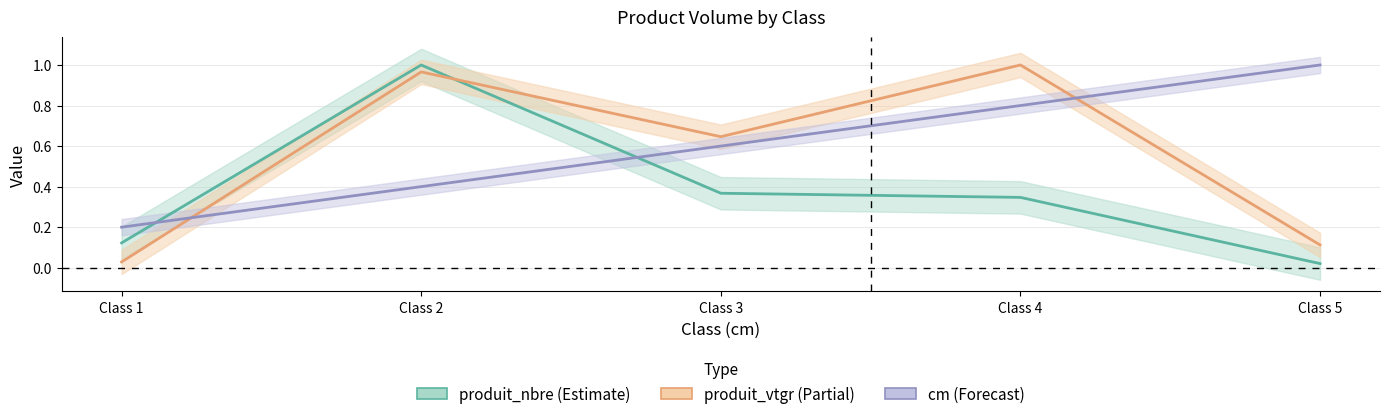

How many intersections are there between produit_vtgr_line and cm_line?

2